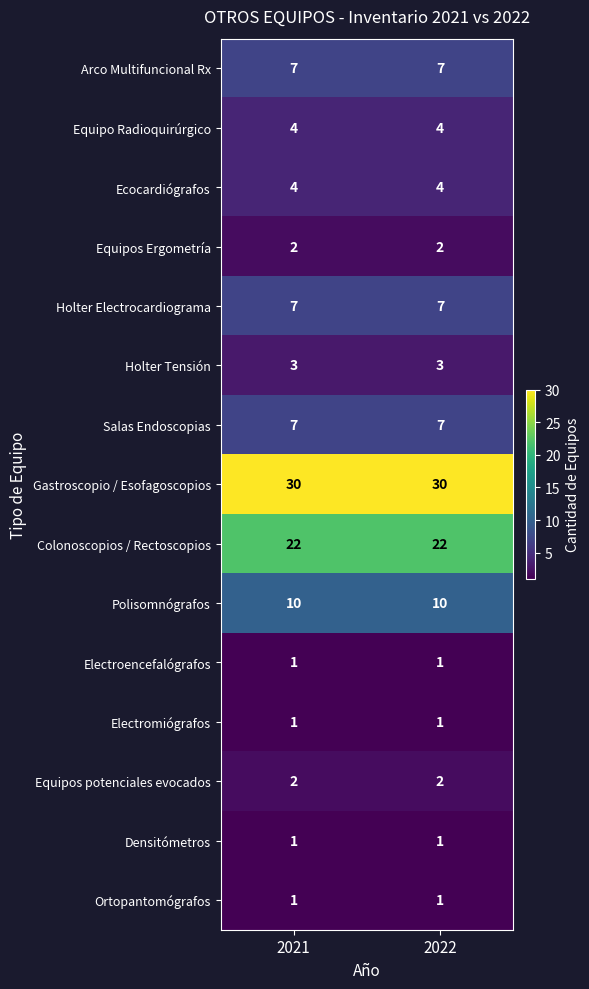

What is the sum of the Holter Tensión values at 2022 and 2021?

6